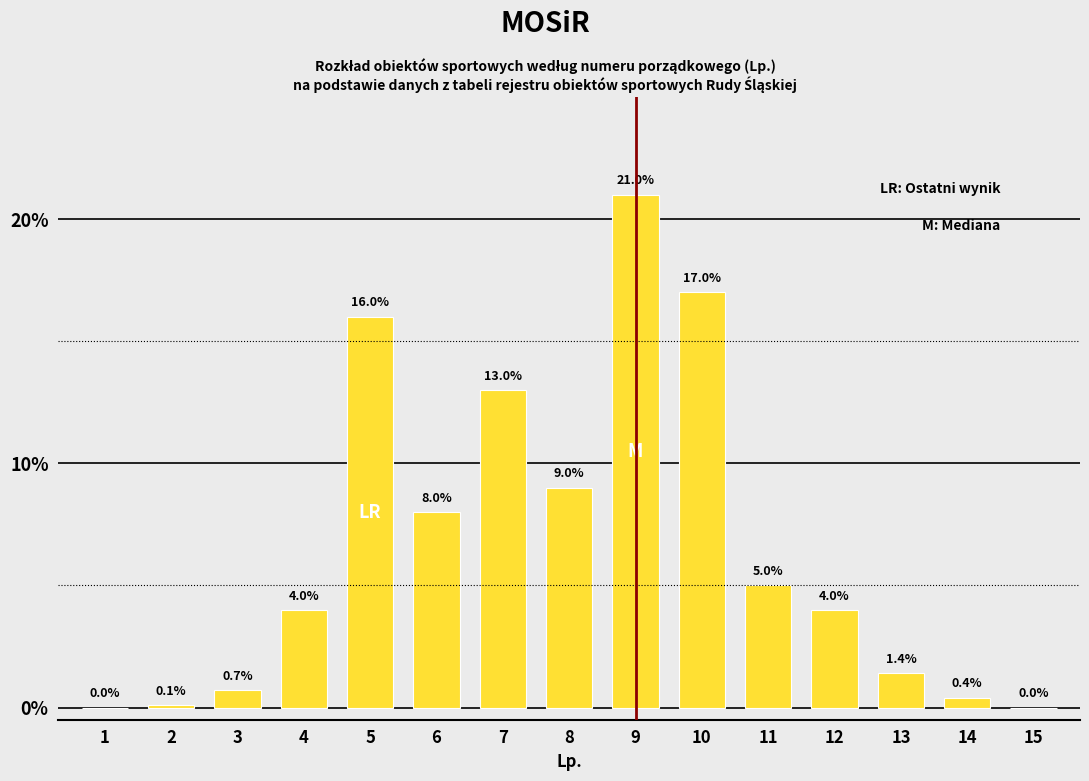

Reading left to right, list all the values displayed in this chart.

1=0.0	2=0.1	3=0.7	4=4.0	5=16.0	6=8.0	7=13.0	8=9.0	9=21.0	10=17.0	11=5.0	12=4.0	13=1.4	14=0.4	15=0.0